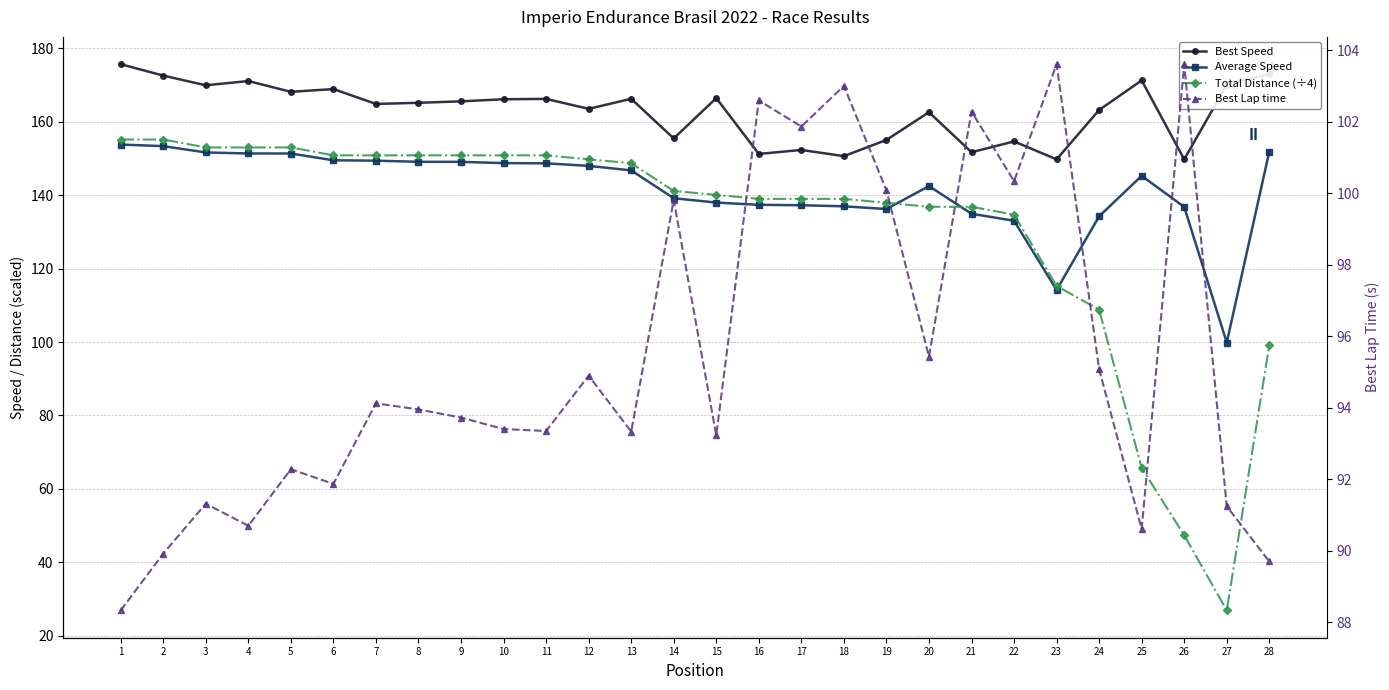

True or false: Total Distance (÷4) and Best Speed cross at least once.

False